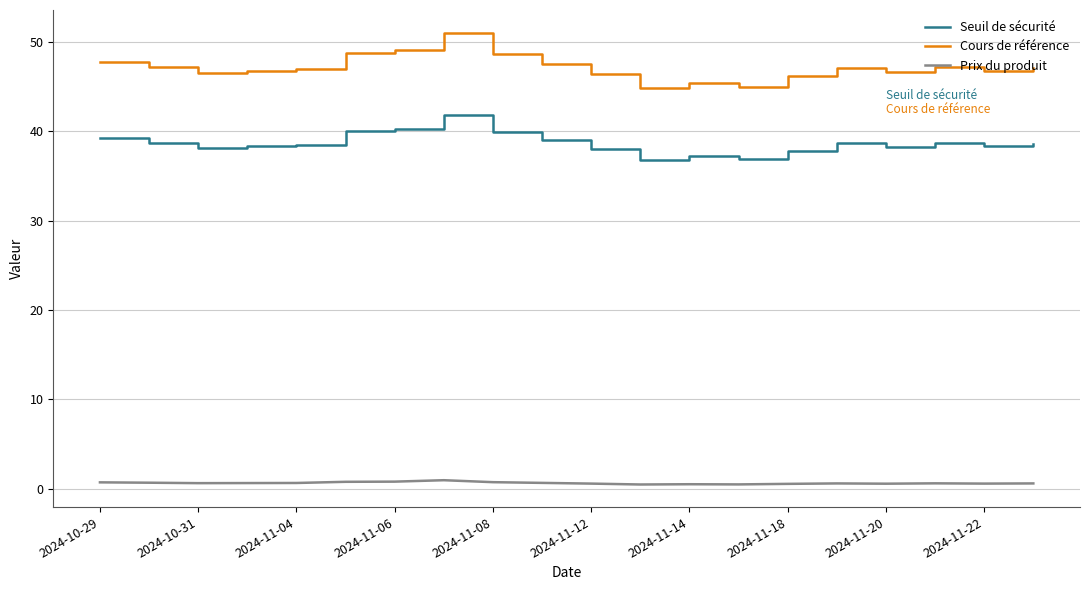

What is the minimum value for Cours de référence?

44.9